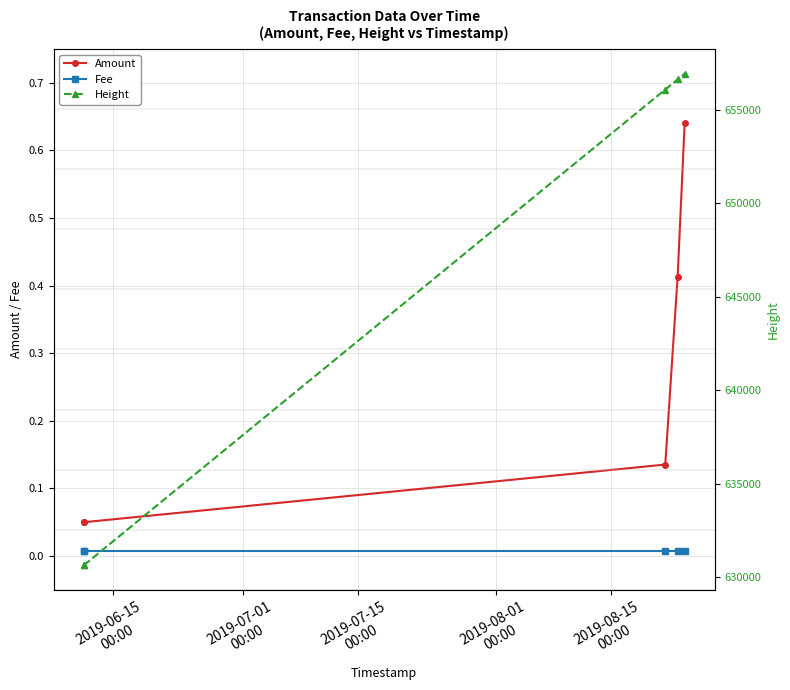

True or false: Amount and Height intersect in this chart.

False